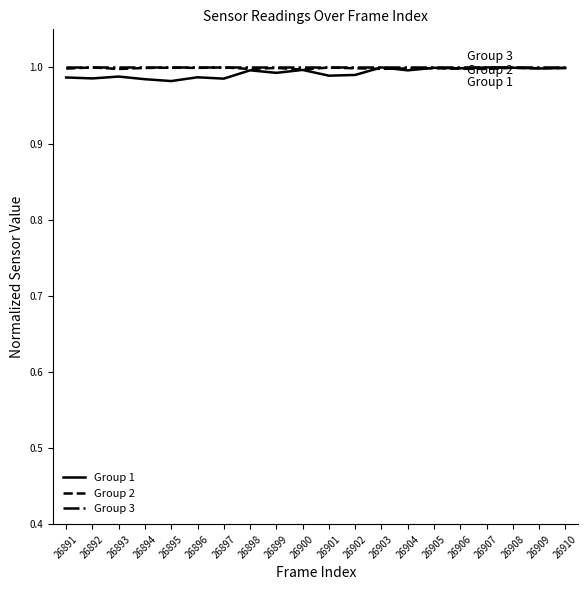

The value of Group 3 at 26908 is 1.0. True or false?

True